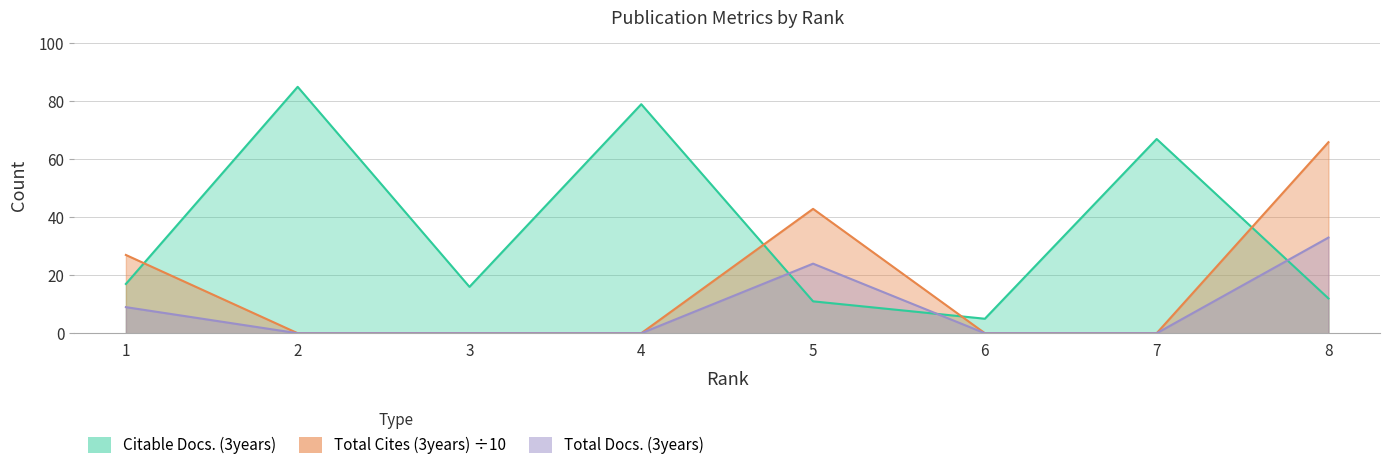

The value of Total Cites (3years) at 8 is 65.9. True or false?

True